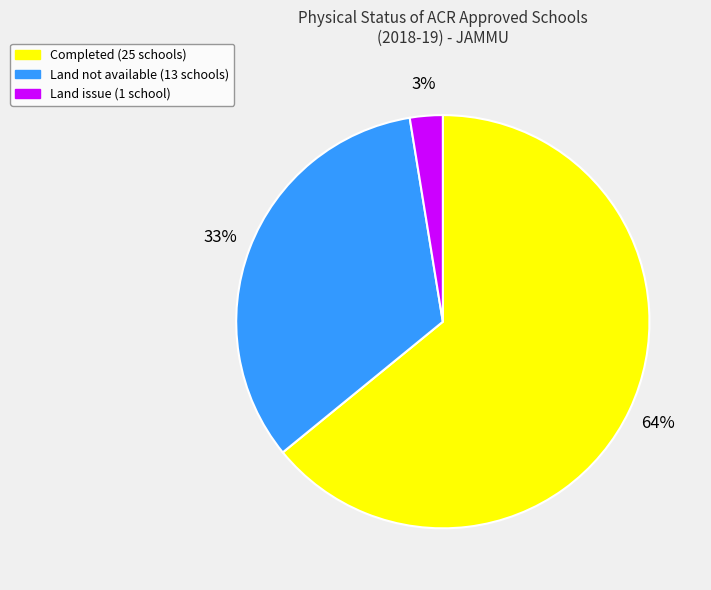

How many slices are in this pie chart?

3